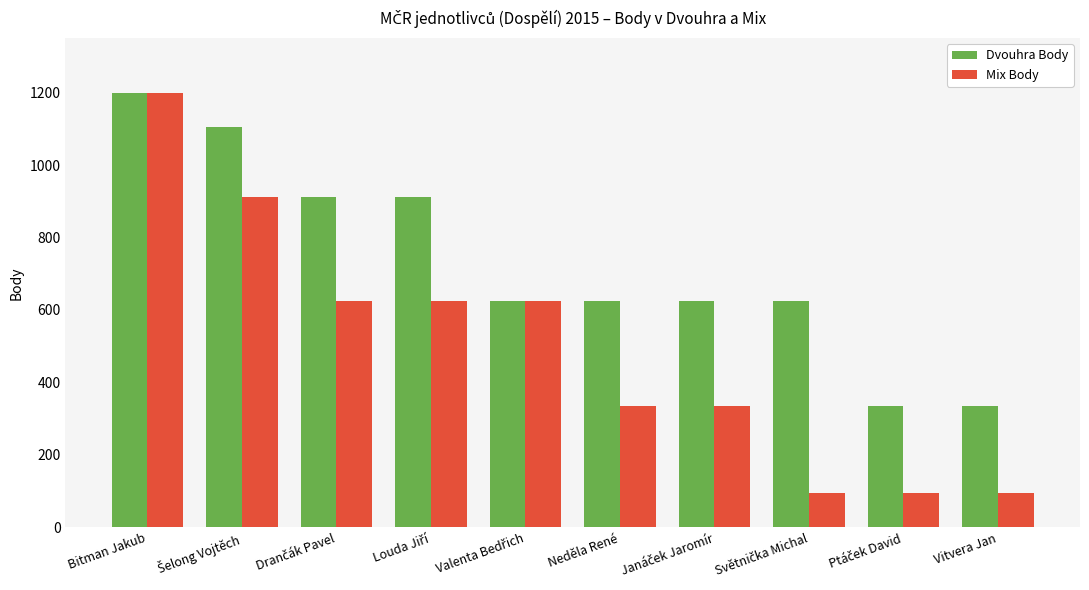

What is the difference between the maximum and minimum values in the Mix Body series?

1104